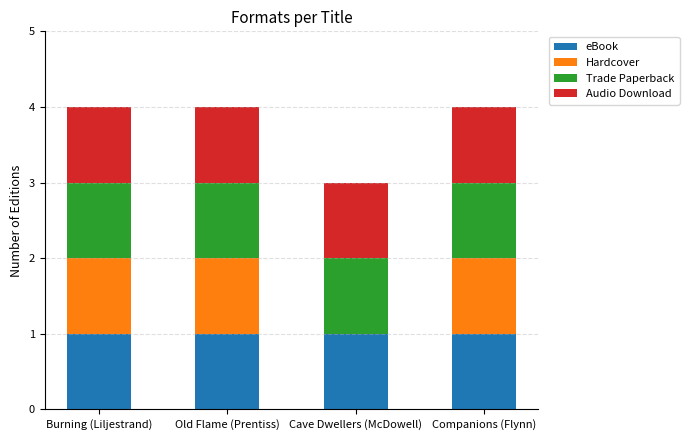

Are the bars grouped side by side (vs. stacked)?

No